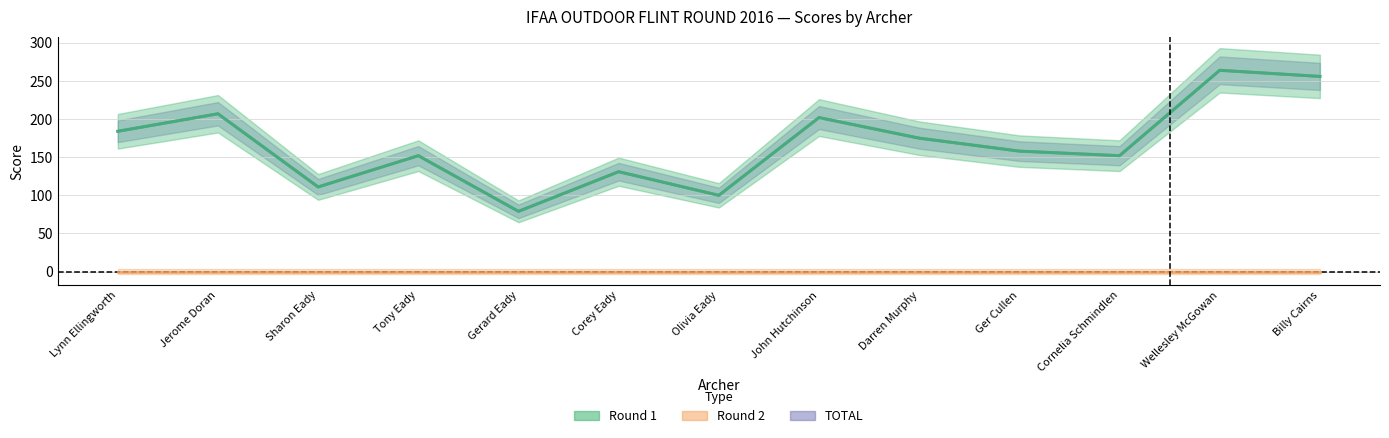

At which category is the sum across all series the highest?

Wellesley McGowan